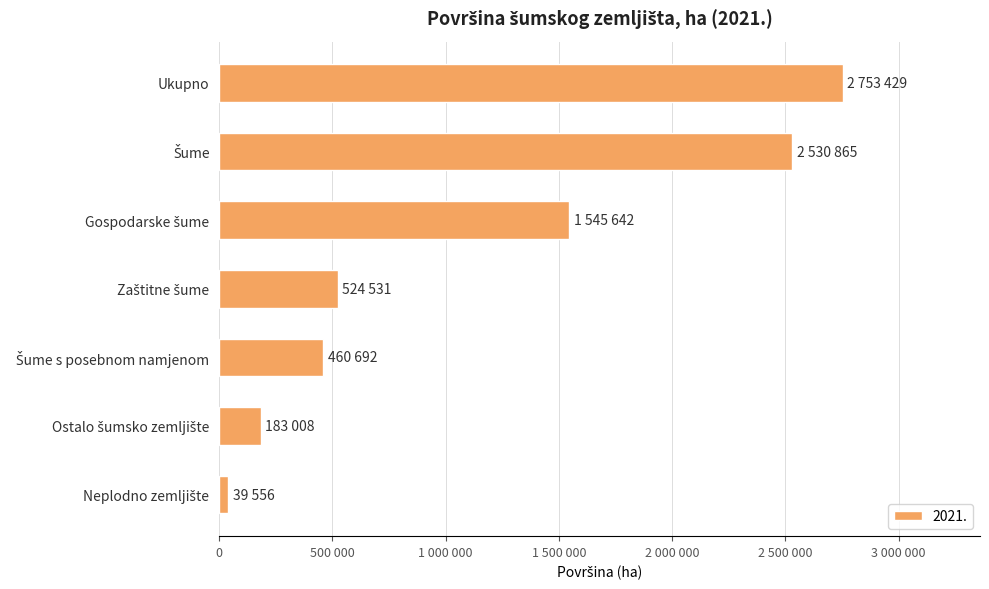

What is the ratio of the value at Neplodno zemljište to the value at Šume s posebnom namjenom?

0.1